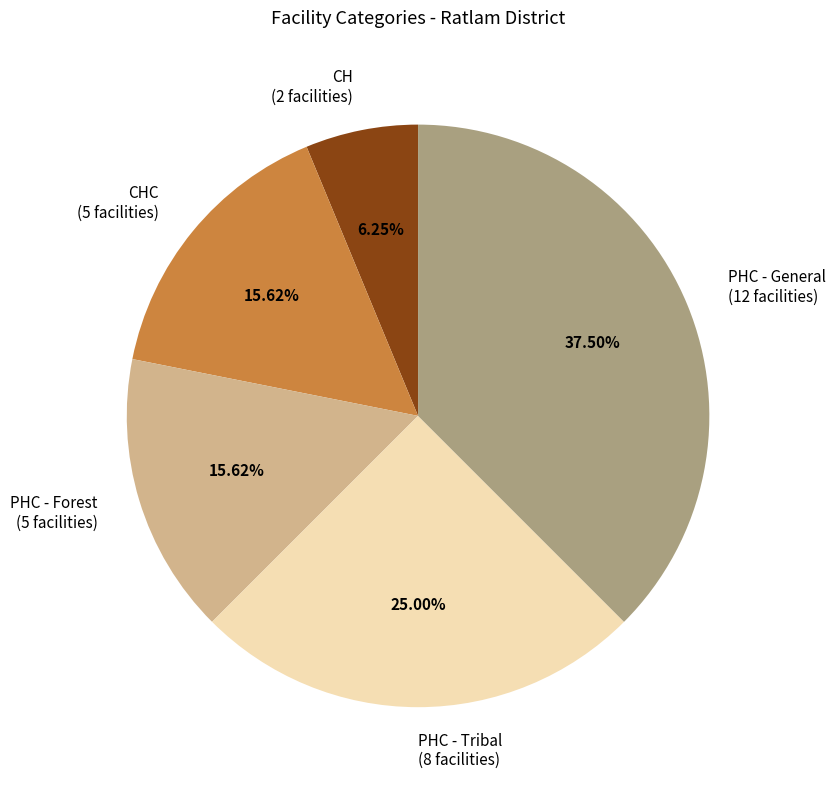

Which slice is the largest?

PHC - General (12 facilities)